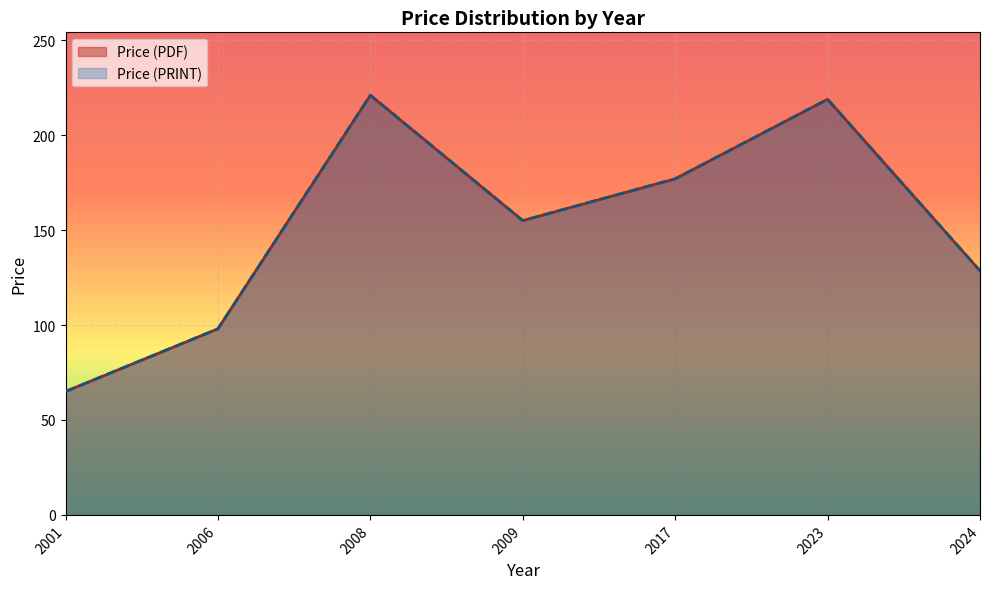

What are all the series names shown in the legend?

Price (PDF), Price (PRINT)